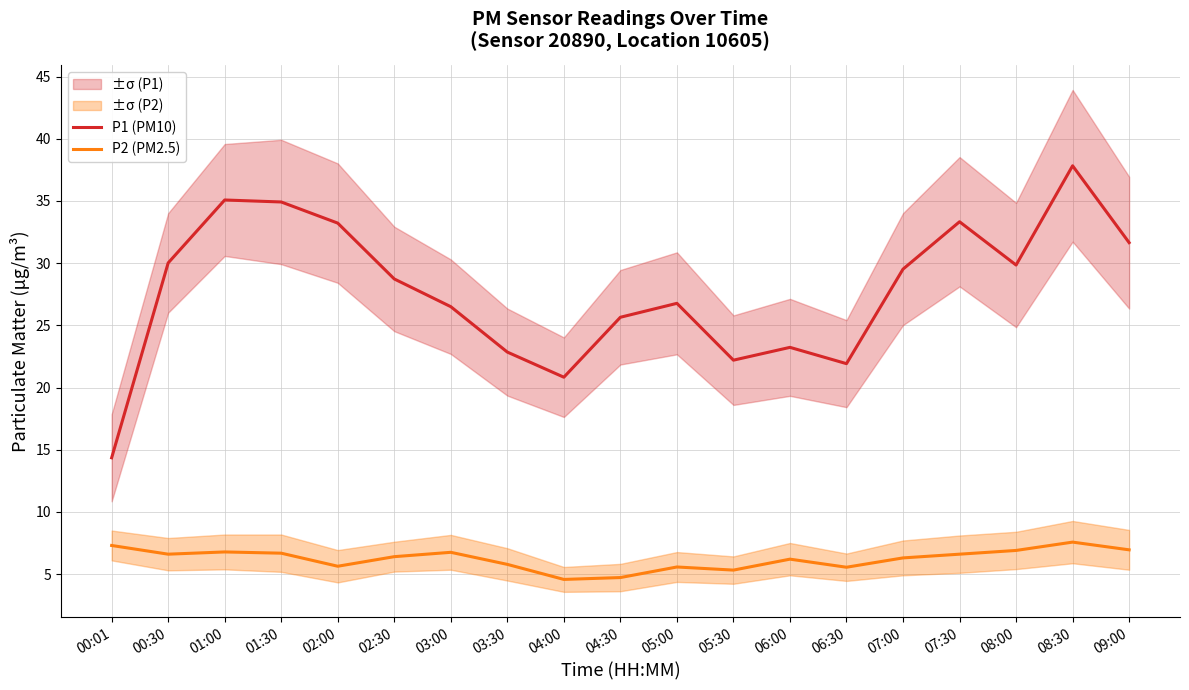

What is the difference between the maximum and second lowest values in the P2 (PM2.5) series?

2.9